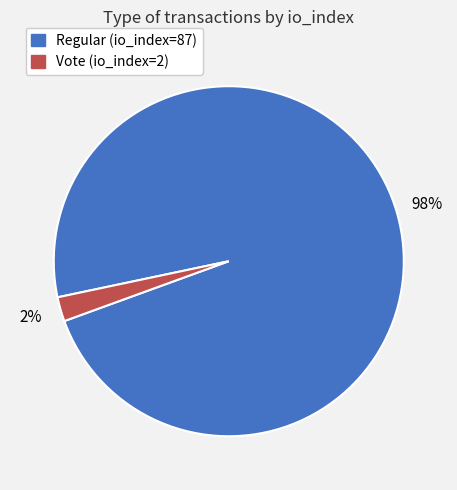

Which category accounts for the majority?

Regular (io_index=87)